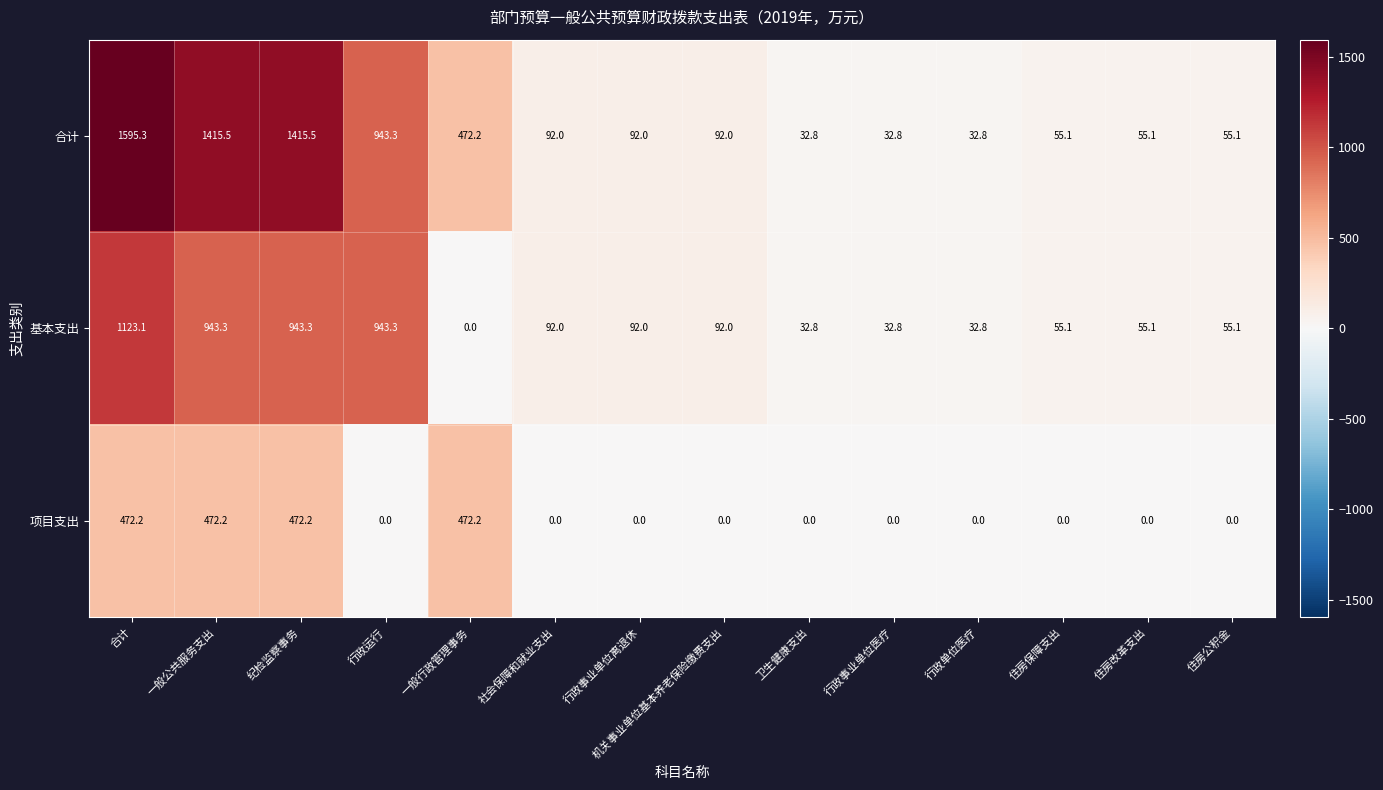

The 项目支出 series shows -144.5 at 住房保障支出. True or false?

False